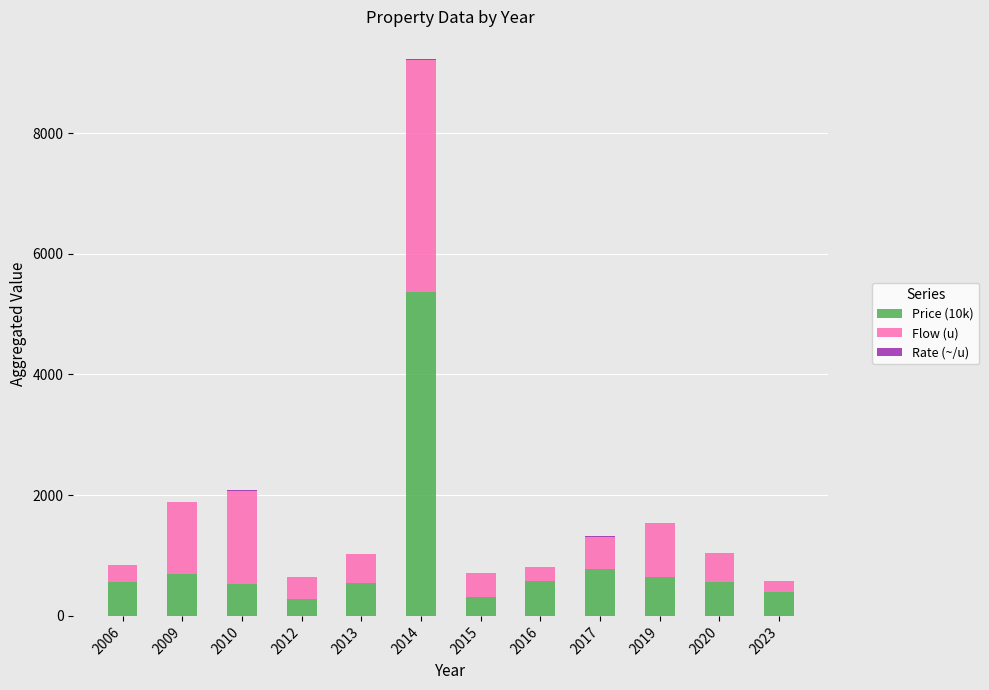

What is the average value of the Price (10k) series?

937.9